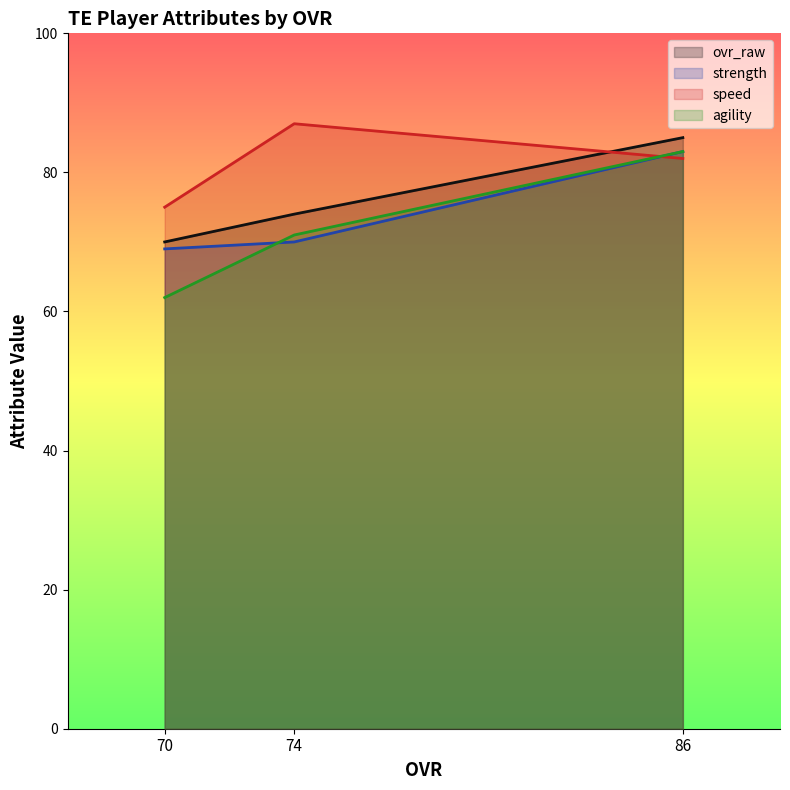

List the series in order of their peak value, lowest first.

strength, agility, ovr_raw, speed